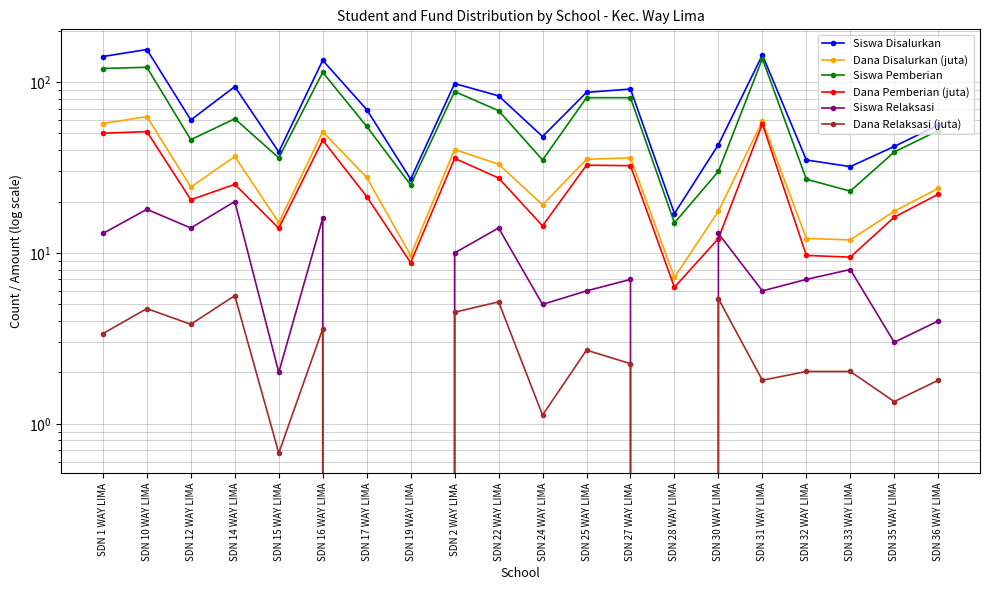

The Siswa Relaksasi series shows 2.0 at SDN 15 WAY LIMA. True or false?

True